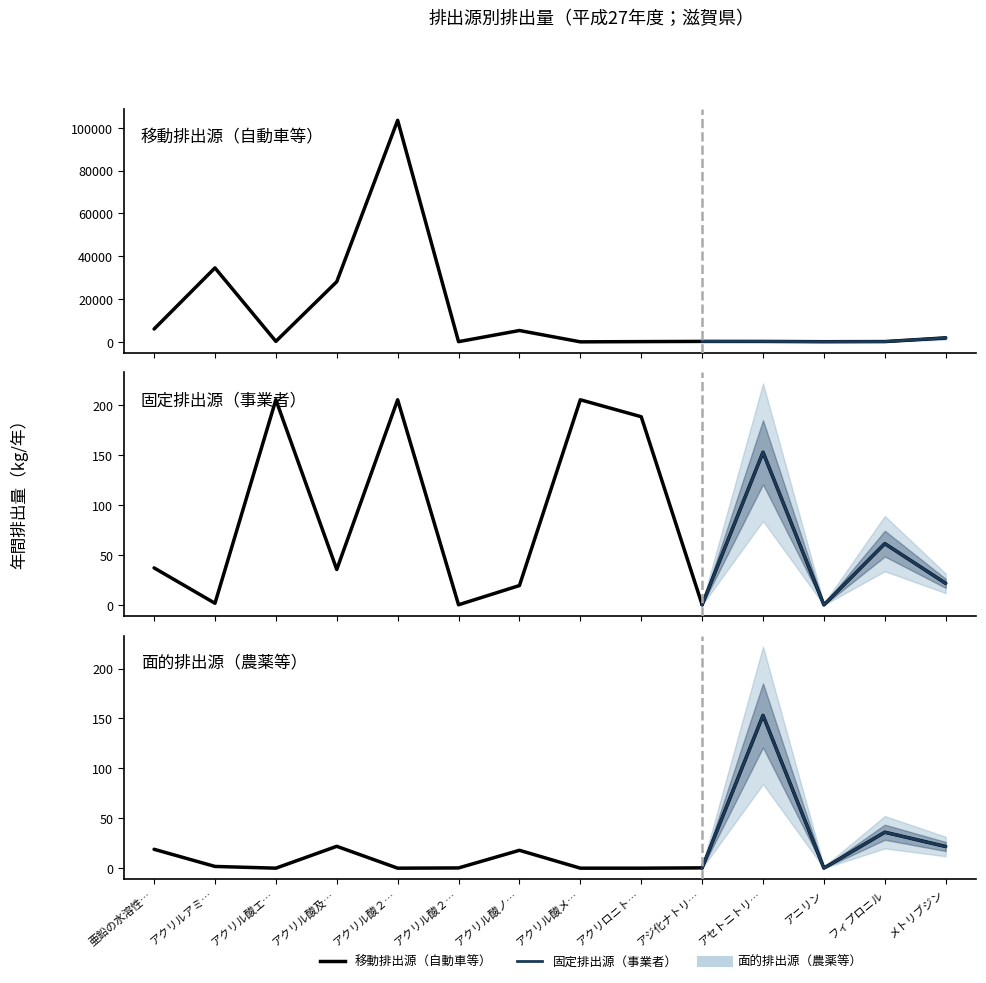

What is the value of the 移動排出源（自動車等） point at the 5th from the left?

103506.8